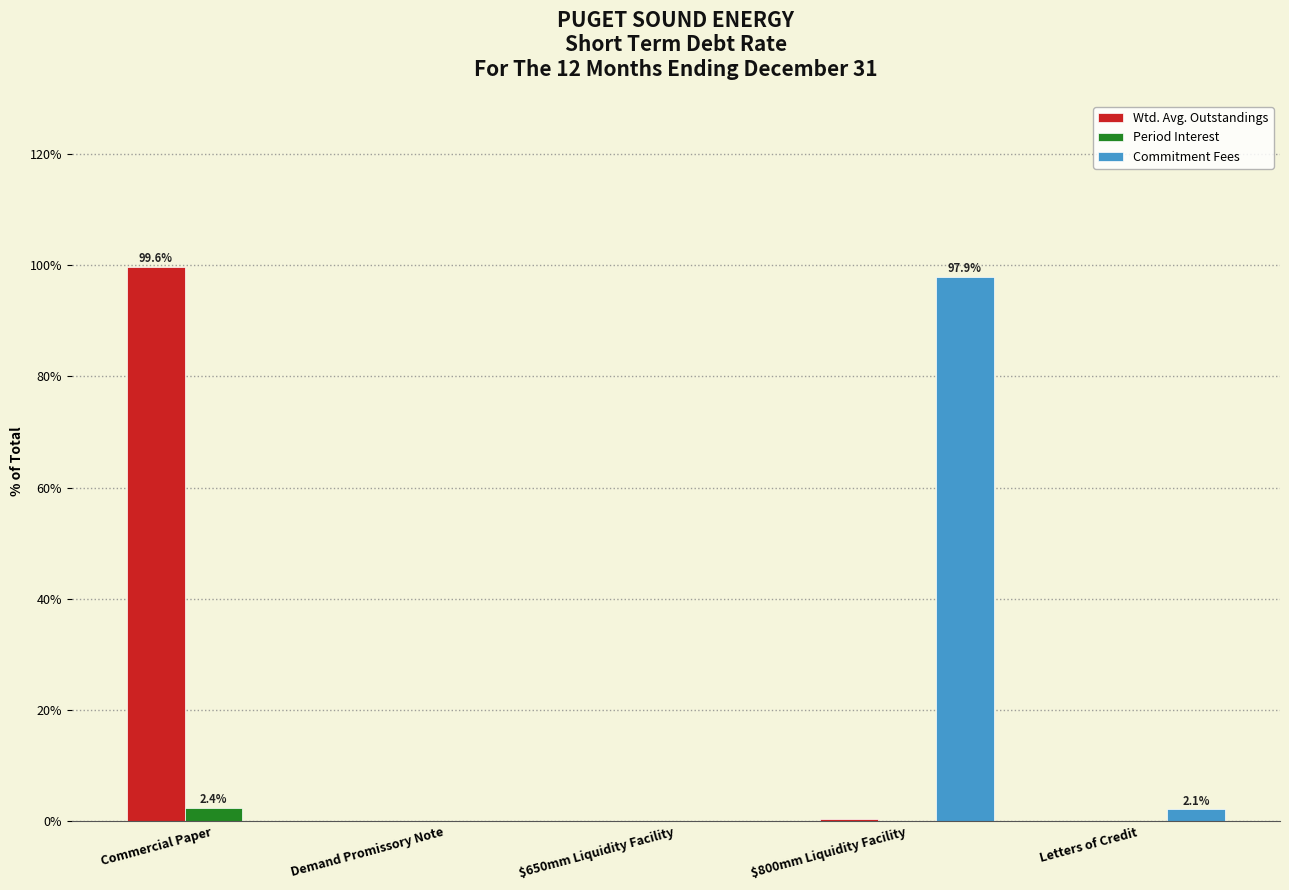

Which series changed the most between Commercial Paper and $650mm Liquidity Facility?

Wtd. Avg. Outstandings